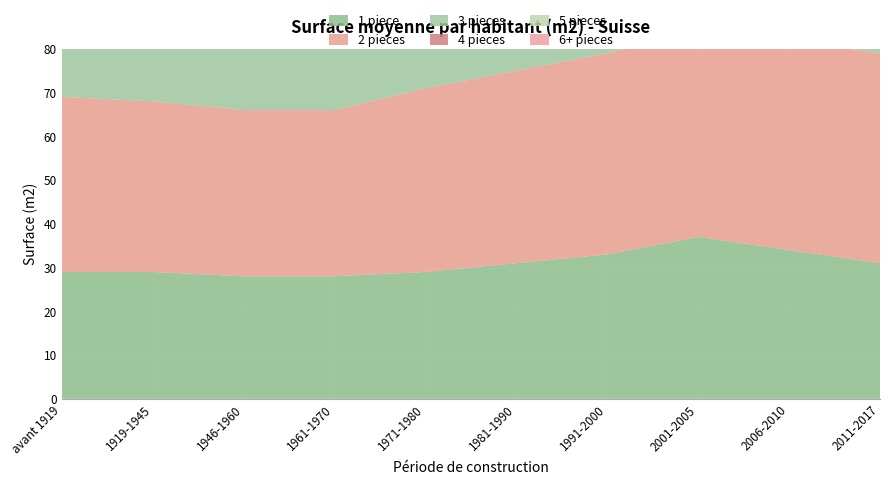

Reading left to right, what are all the values shown in this chart?

1 piece: 29	29	28	28	29	31	33	37	34	31
2 pieces: 40	39	38	38	42	44	46	47	48	48
3 pieces: 42	40	38	38	41	44	45	48	48	48
4 pieces: 44	42	38	38	41	43	44	46	46	46
5 pieces: 49	47	46	48	52	53	50	49	49	49
6+ pieces: 58	56	56	62	65	64	58	55	53	55